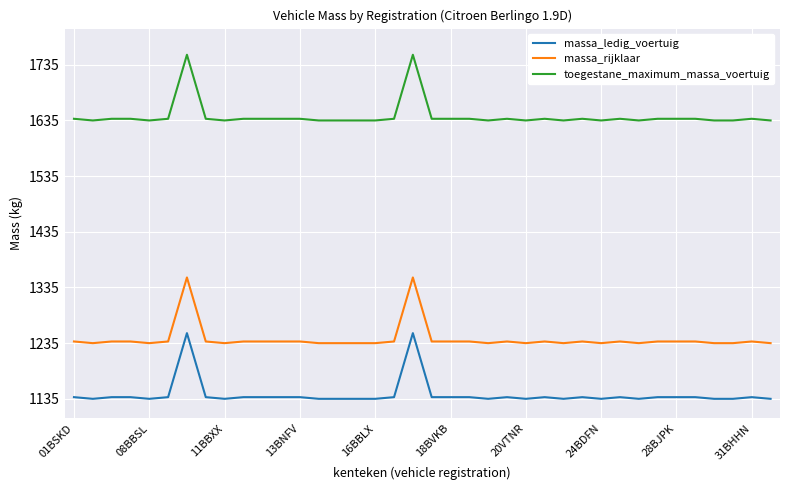

Is this an area chart (filled region under the line)?

No